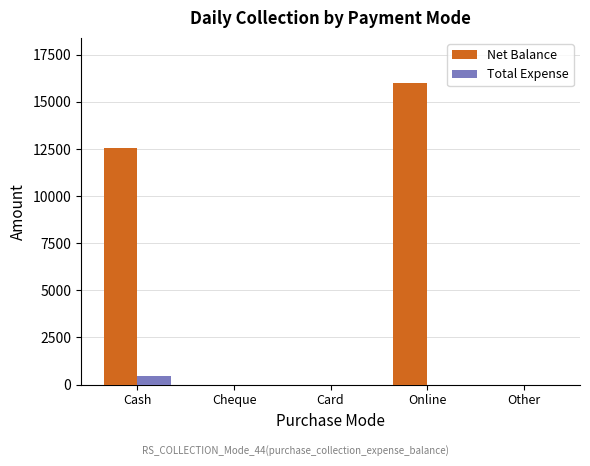

At which category is the sum across all series the highest?

Online